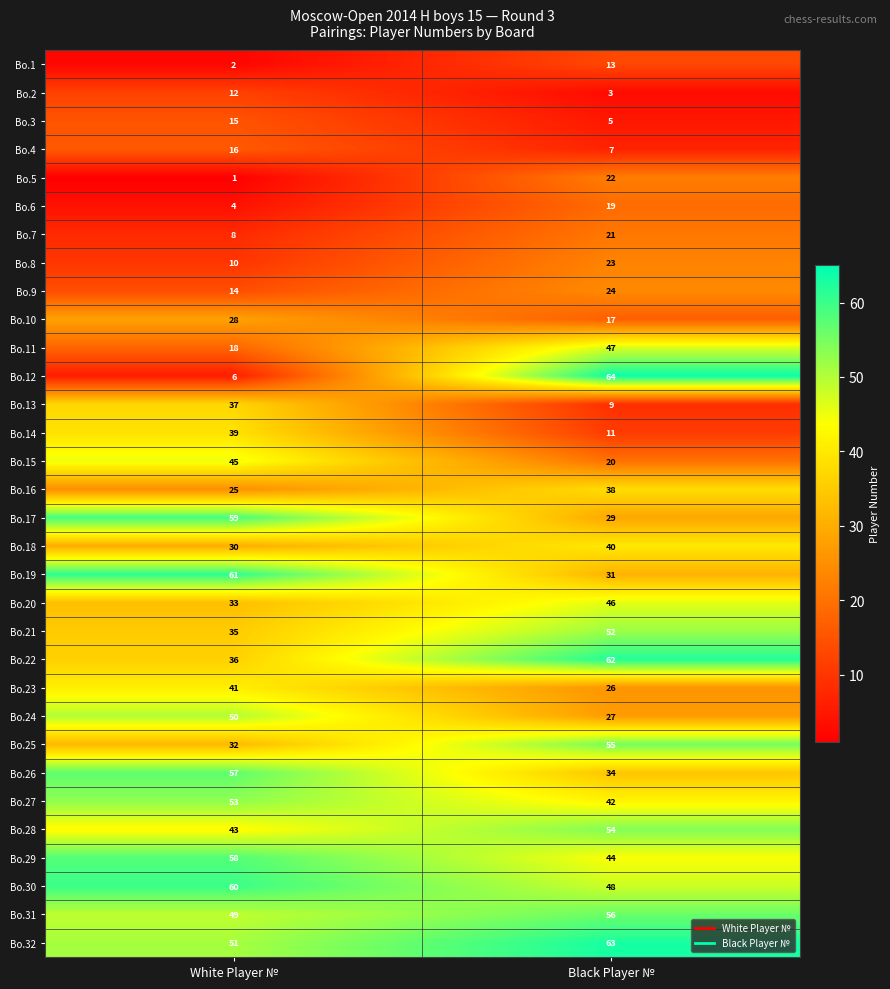

Is it true that Bo.23 equals 47 at Black Player №?

False